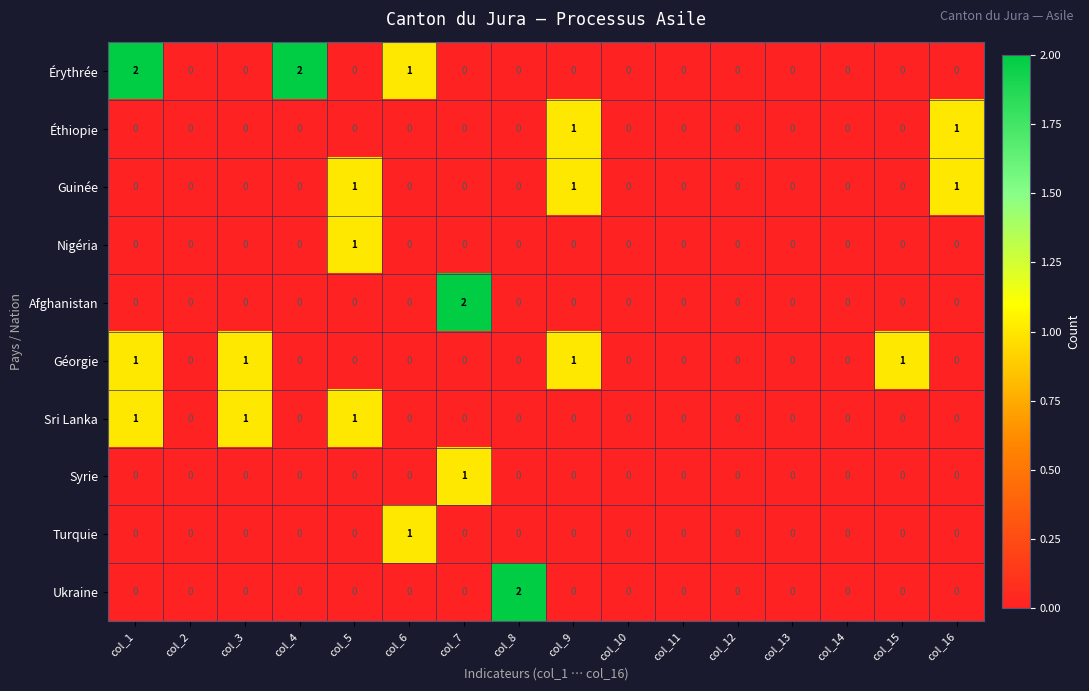

Count the Nigéria values in the range 0 to 1.

16